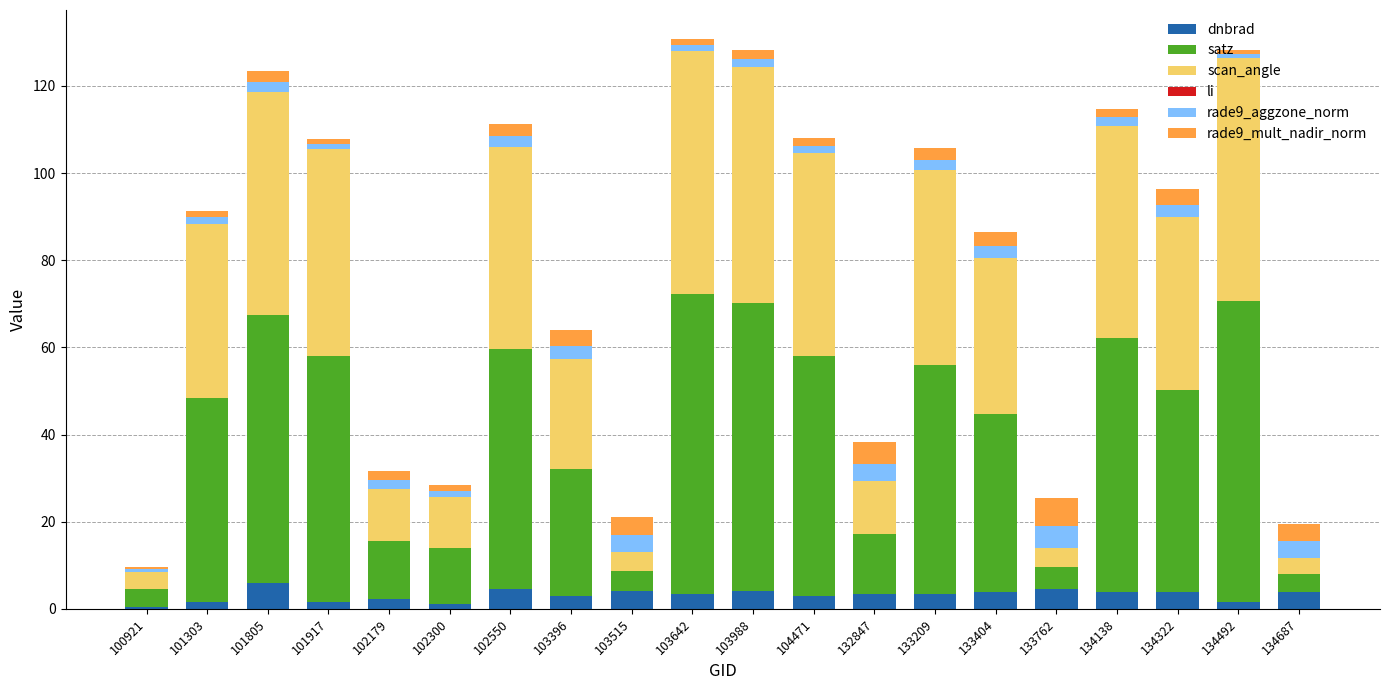

The dnbrad series shows 4.5 at 102550. True or false?

True